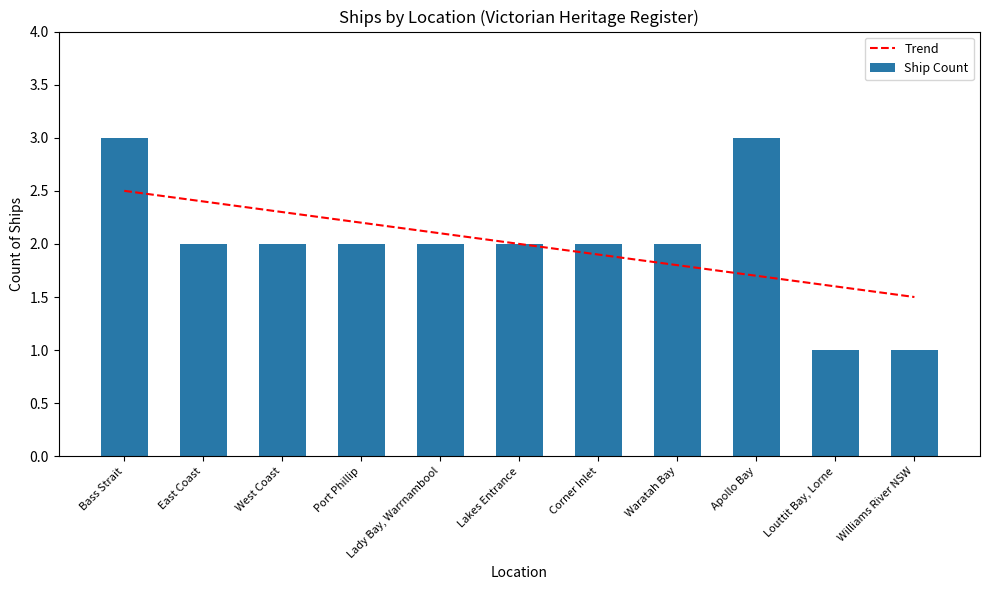

True or false: Ship Count has a value of 3.0 at Apollo Bay.

True